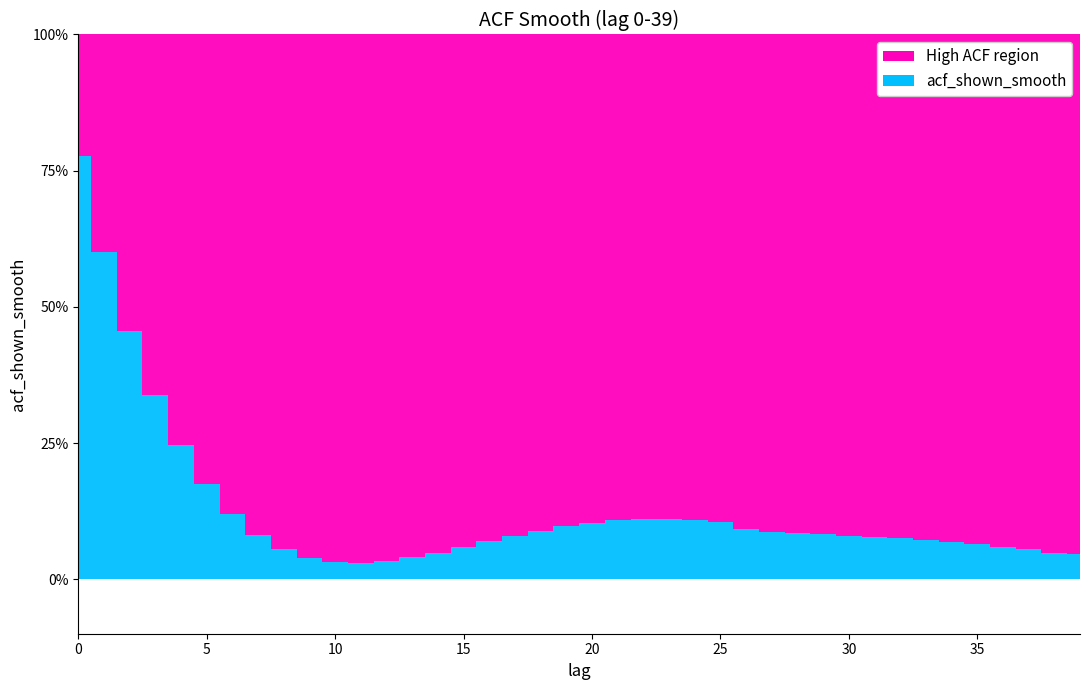

Rank the categories by value from lowest to highest.

11, 10, 12, 9, 13, 39, 14, 38, 8, 37, 15, 36, 35, 34, 16, 33, 32, 31, 17, 30, 7, 29, 28, 27, 18, 26, 19, 20, 25, 21, 24, 22, 23, 6, 5, 4, 3, 2, 1, 0